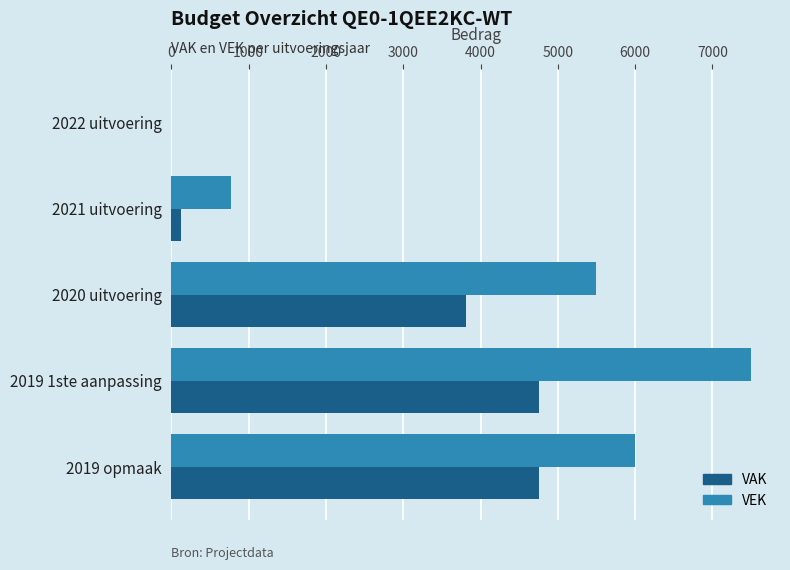

Is it true that VAK equals 0 at 2022 uitvoering?

True